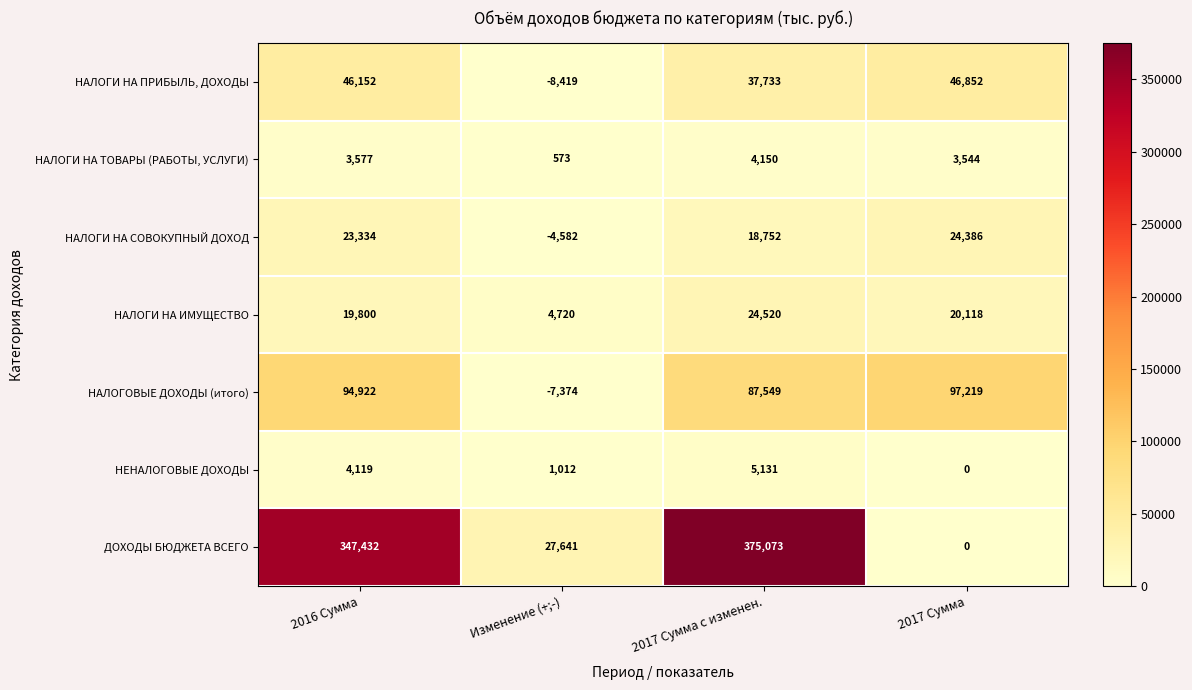

Rank the series at 2016 Сумма from lowest to highest value.

НАЛОГИ НА ТОВАРЫ (РАБОТЫ, УСЛУГИ), НЕНАЛОГОВЫЕ ДОХОДЫ, НАЛОГИ НА ИМУЩЕСТВО, НАЛОГИ НА СОВОКУПНЫЙ ДОХОД, НАЛОГИ НА ПРИБЫЛЬ, ДОХОДЫ, НАЛОГОВЫЕ ДОХОДЫ (итого), ДОХОДЫ БЮДЖЕТА ВСЕГО